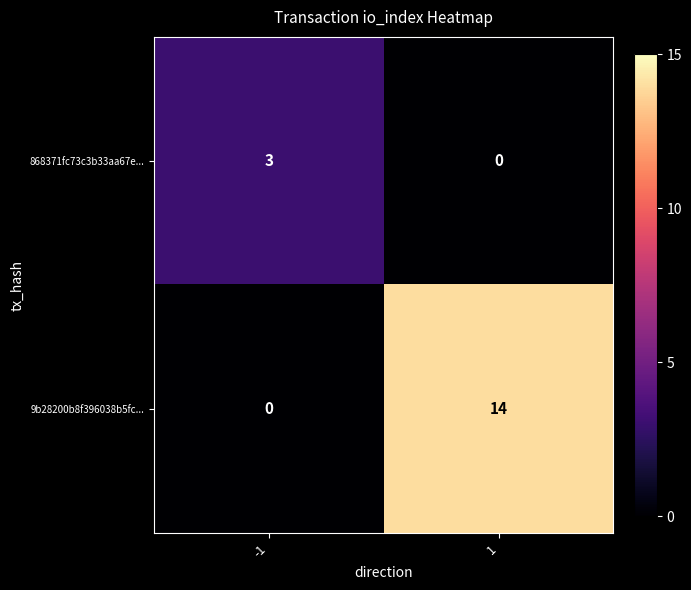

What is the sum of all 868371fc73c3b33aa67e... values?

3